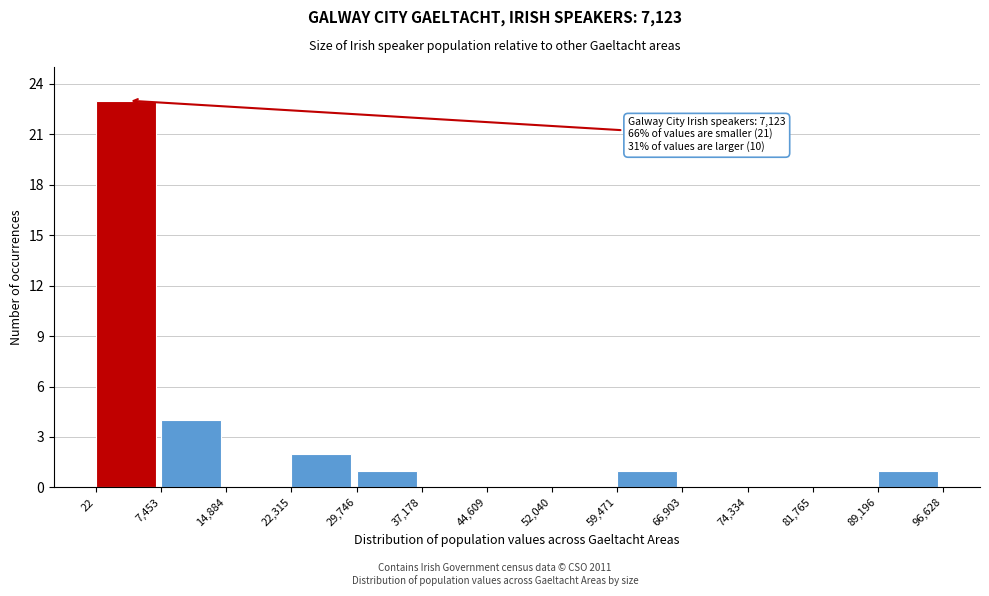

Which range on the x-axis has the tallest bar?

22 to 7,453